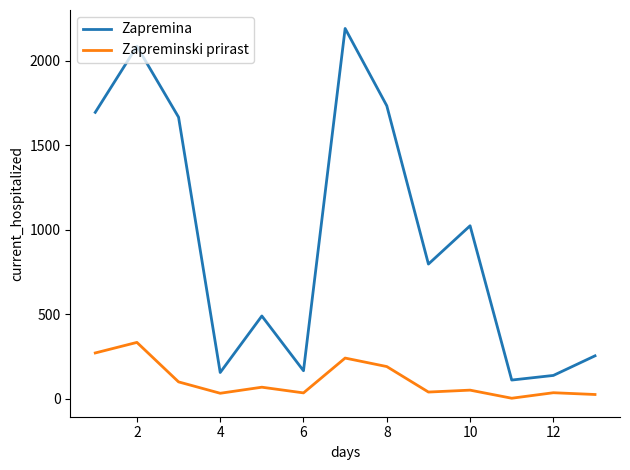

True or false: Zapremina and Zapreminski prirast intersect in this chart.

False